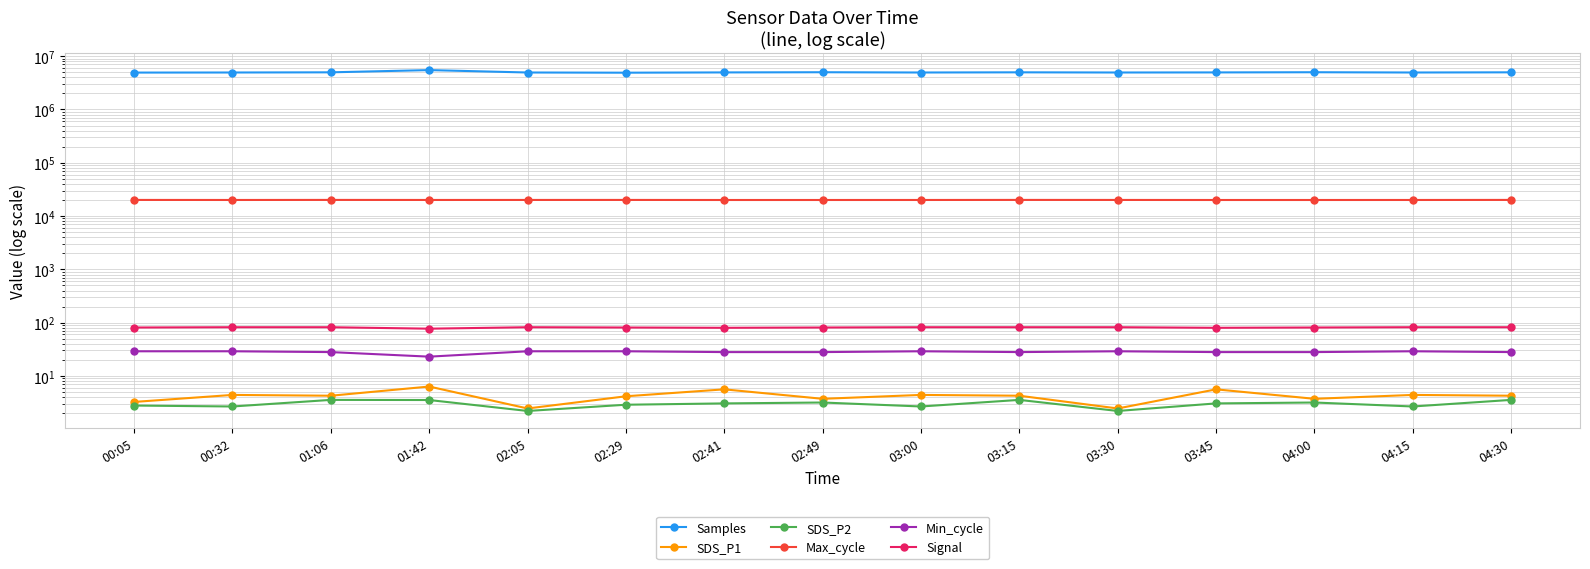

Which label corresponds to the largest value in the chart?

01:42